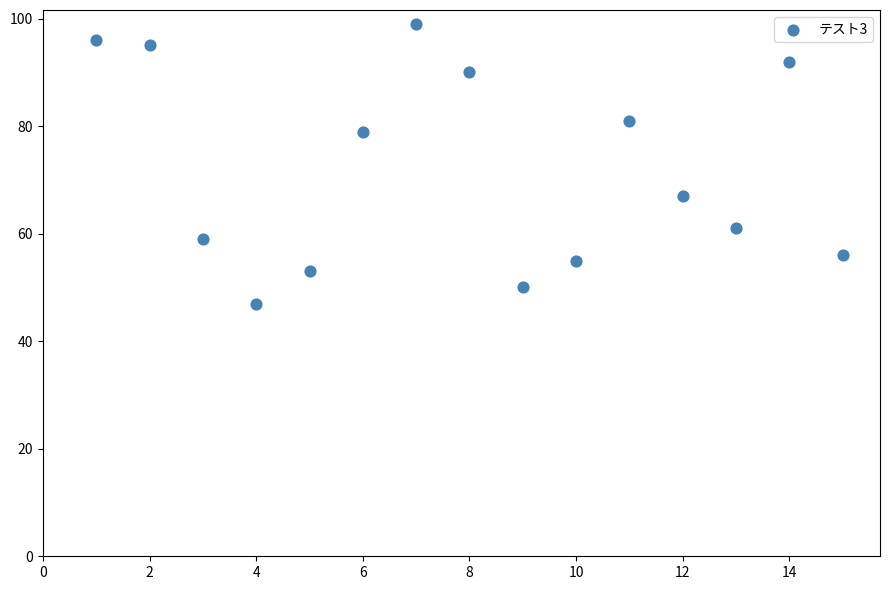

What is the range of X values (max minus min)?

14